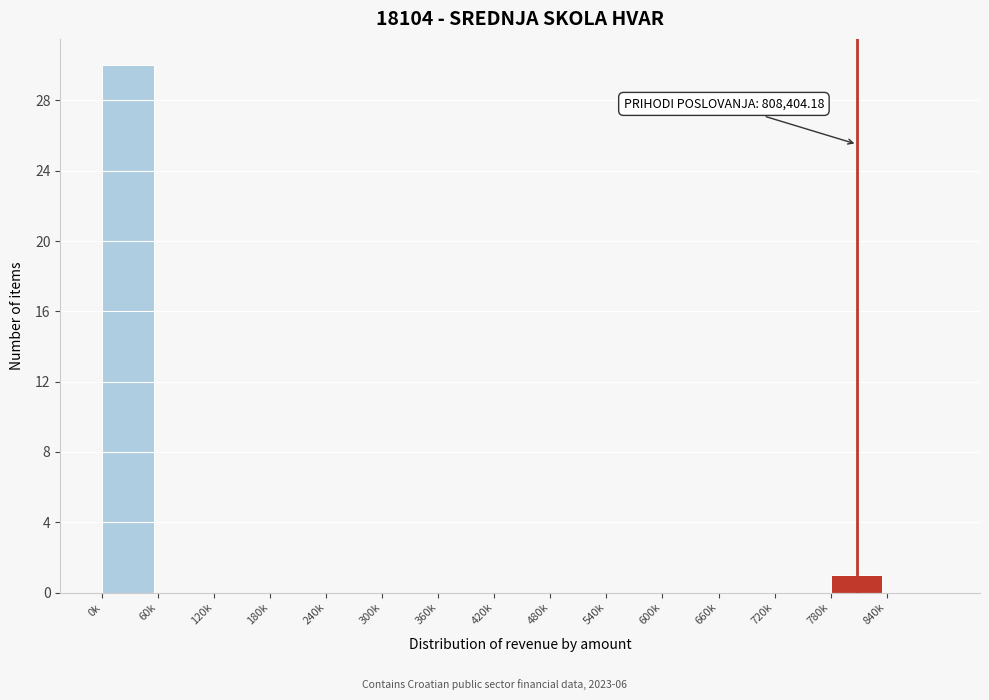

Reading left to right, extract all data points from this chart.

0k=30	60k=0	120k=0	180k=0	240k=0	300k=0	360k=0	420k=0	480k=0	540k=0	600k=0	660k=0	720k=0	780k=1	840k=0